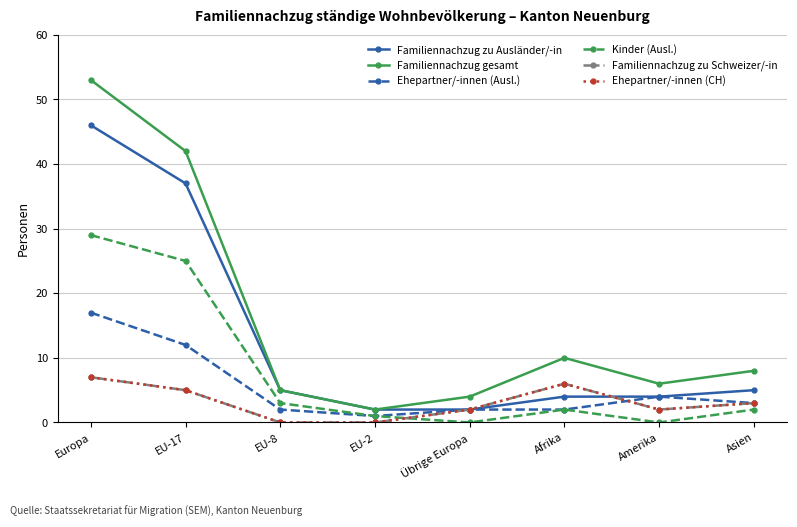

Does the chart have visible grid lines?

Yes